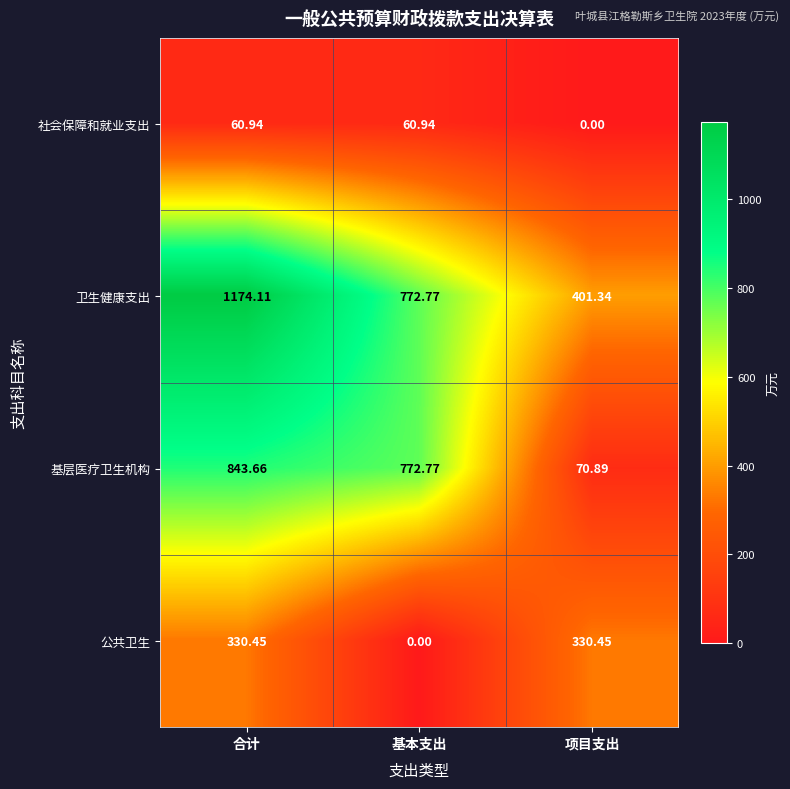

Which category has the lowest value in the 基层医疗卫生机构 series?

项目支出